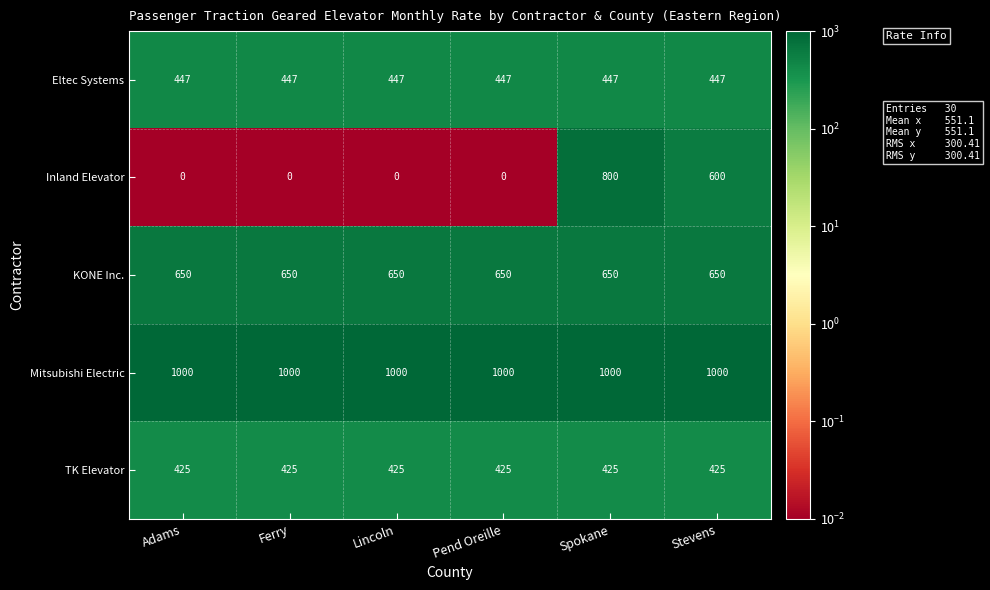

What is the maximum value for KONE Inc.?

650